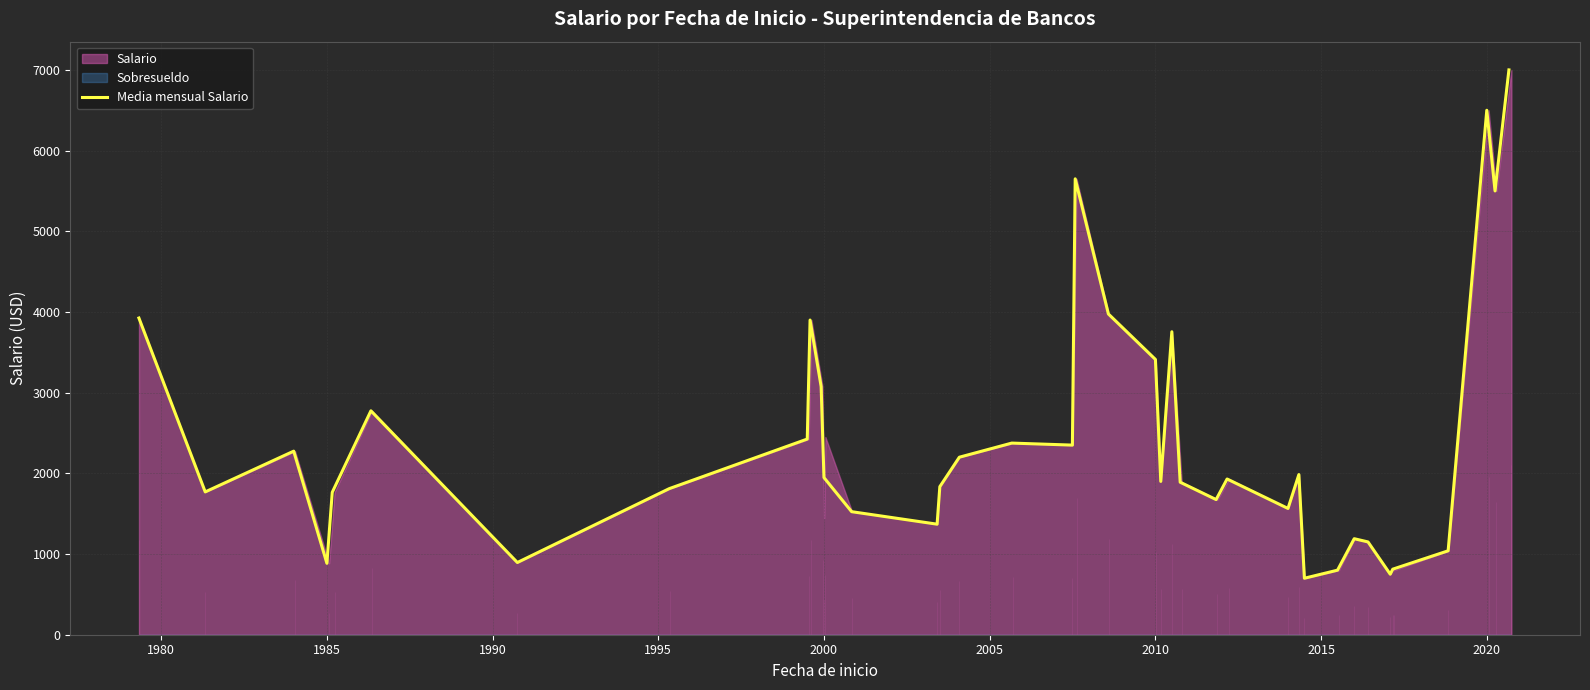

What is the maximum value for Media mensual Salario?

7000.0